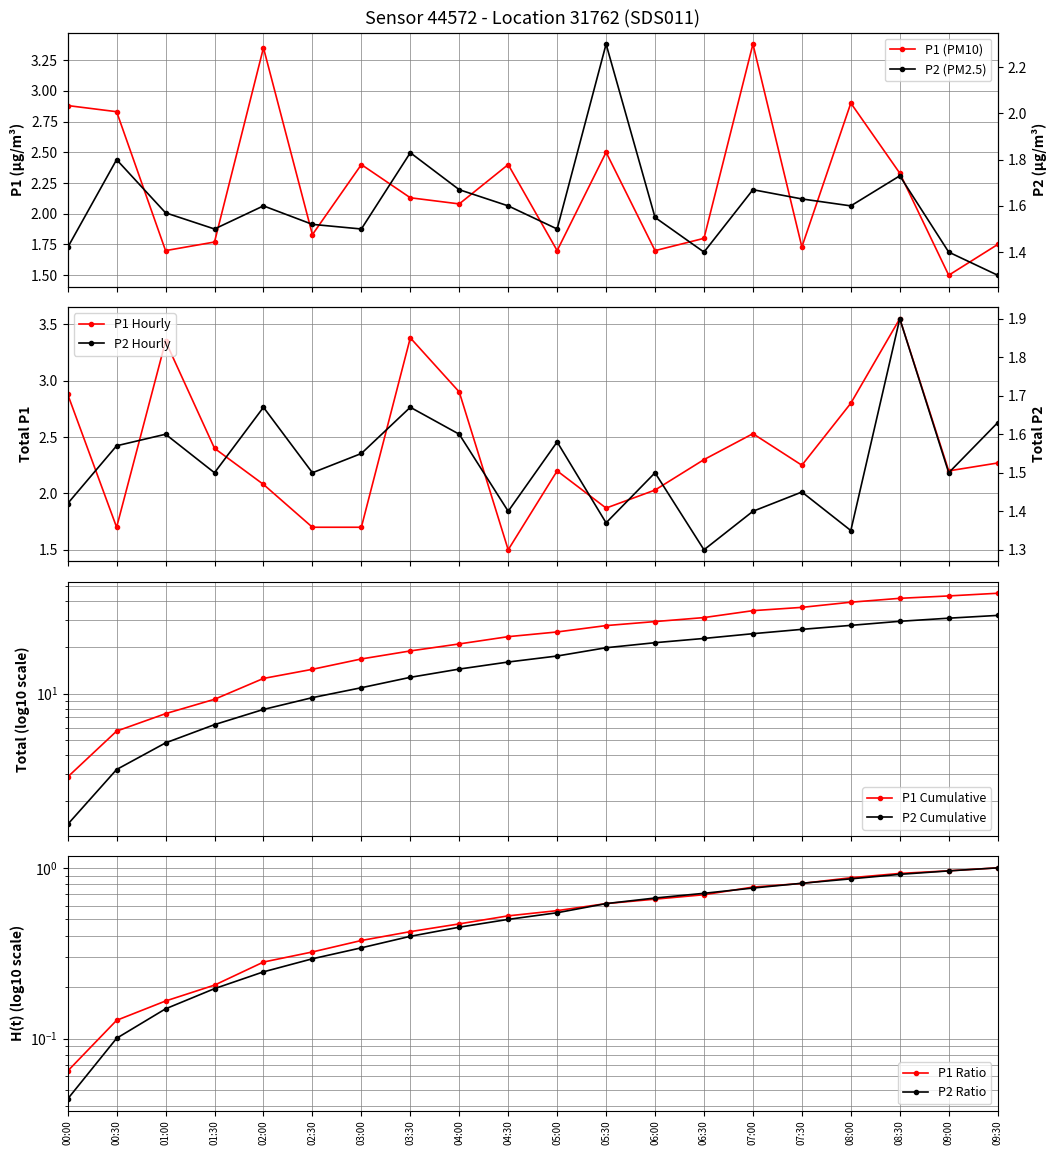

What is the average value of the P2 series?

1.6